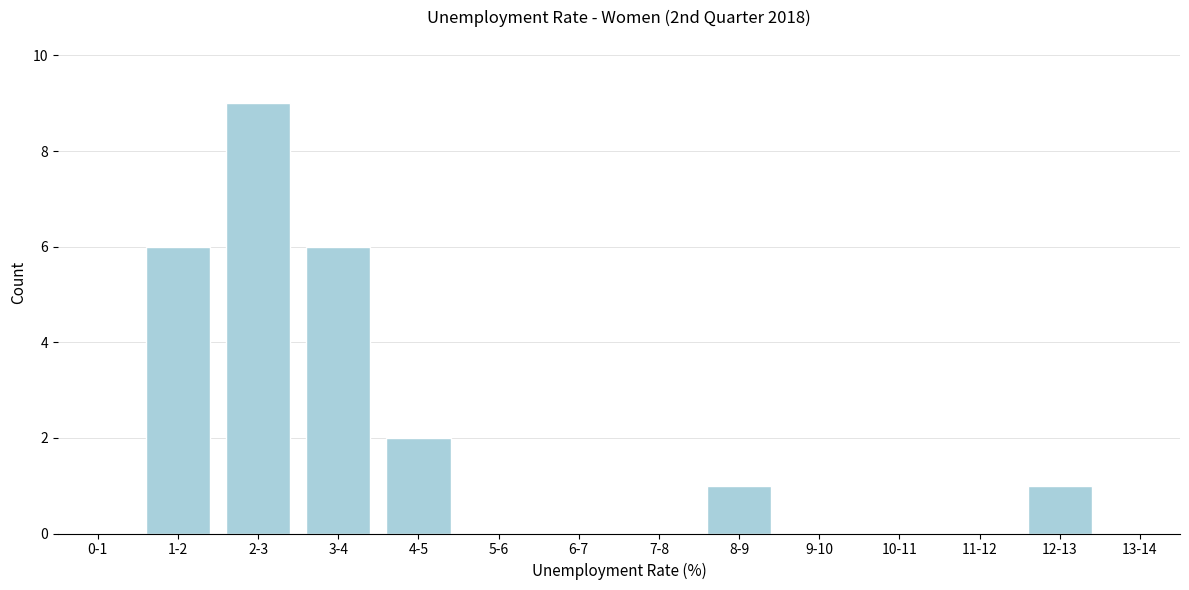

Reading right to left, list all the values displayed in this chart.

13-14=0	12-13=1	11-12=0	10-11=0	9-10=0	8-9=1	7-8=0	6-7=0	5-6=0	4-5=2	3-4=6	2-3=9	1-2=6	0-1=0